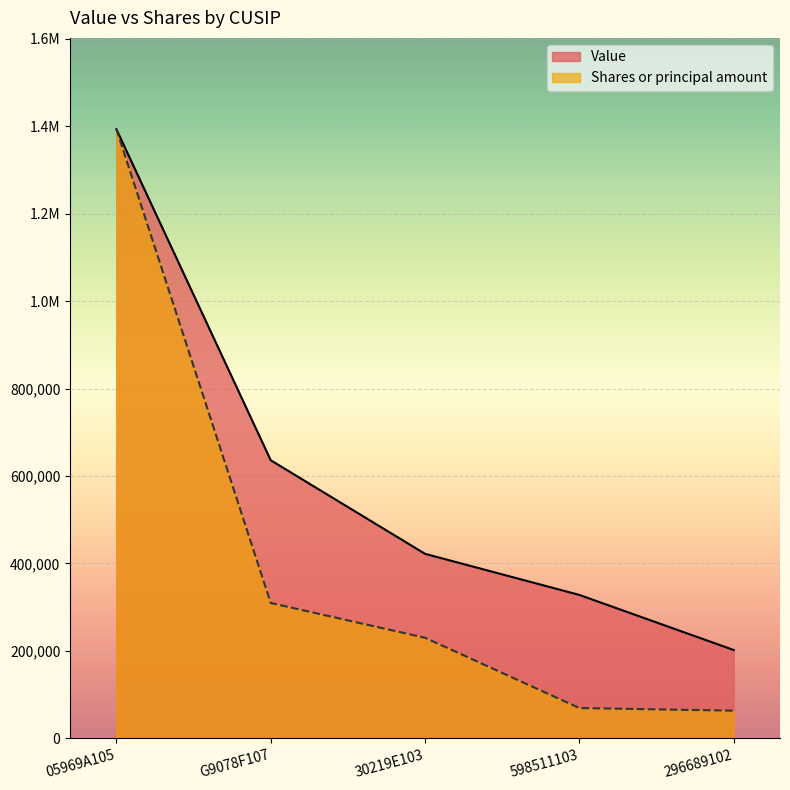

How many values in the Shares or principal amount series exceed 230043?

3